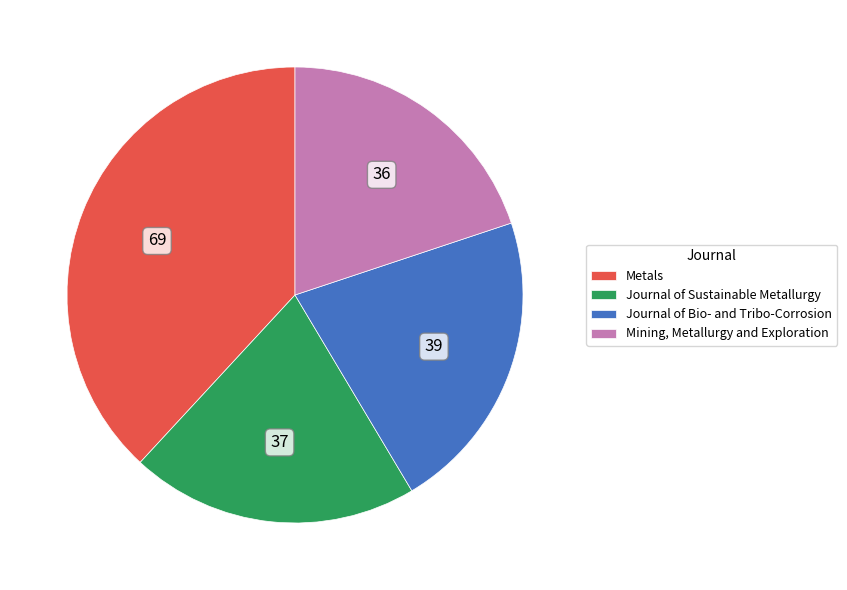

Which slice is the largest?

Metals